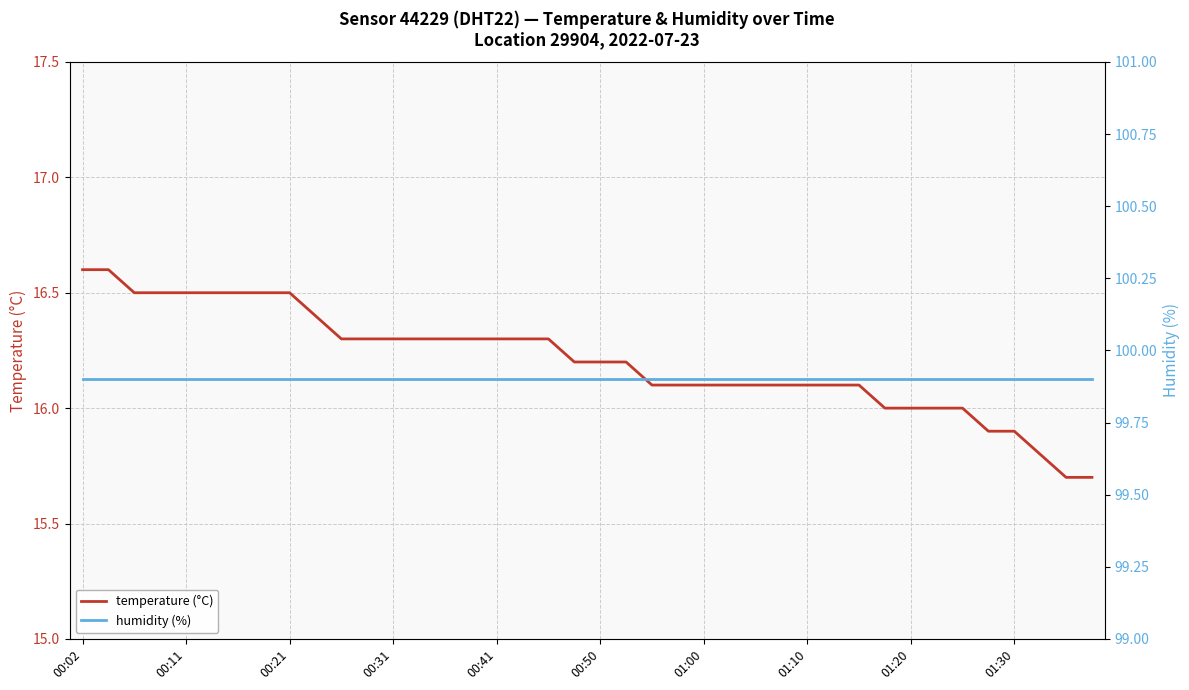

The temperature (°C) series shows 16.6 at 00:02. True or false?

True